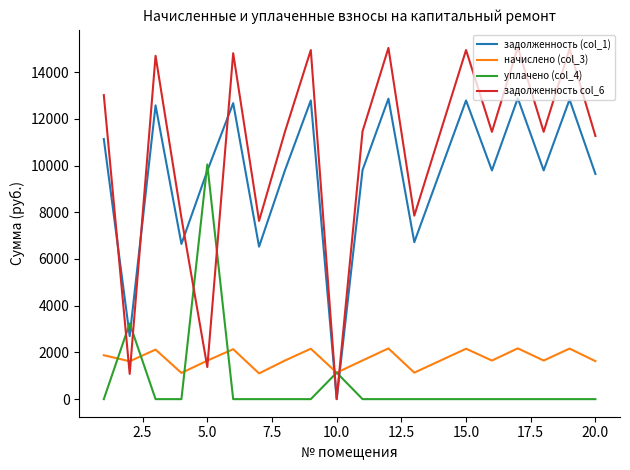

List the series in order of their peak value, highest first.

задолженность col_6, задолженность (col_1), уплачено (col_4), начислено (col_3)